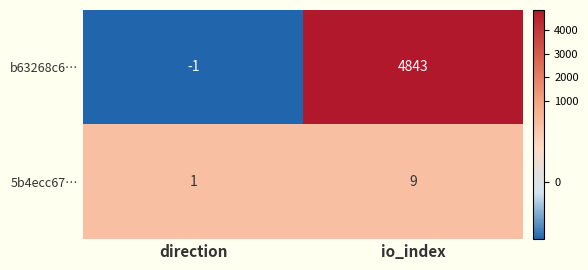

Rank the series at direction from lowest to highest value.

b63268c6…, 5b4ecc67…